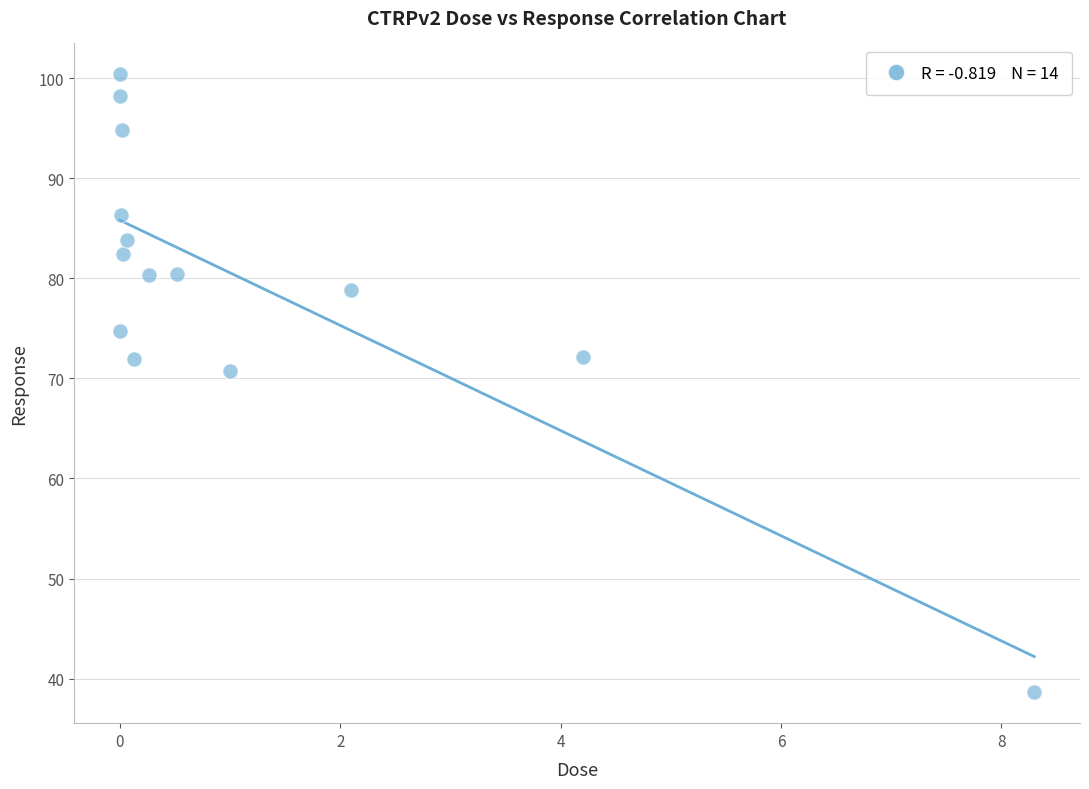

What is the range of Y values (max minus min)?

61.8